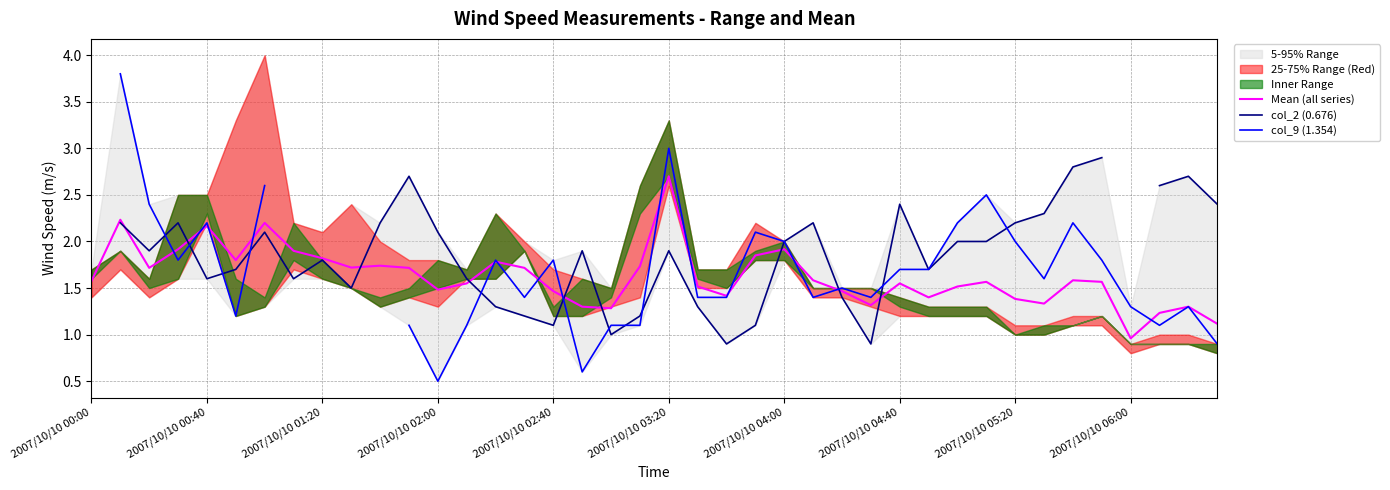

List the series in order of their peak value, lowest first.

Mean (all series), col_2 (0.676), col_9 (1.354)